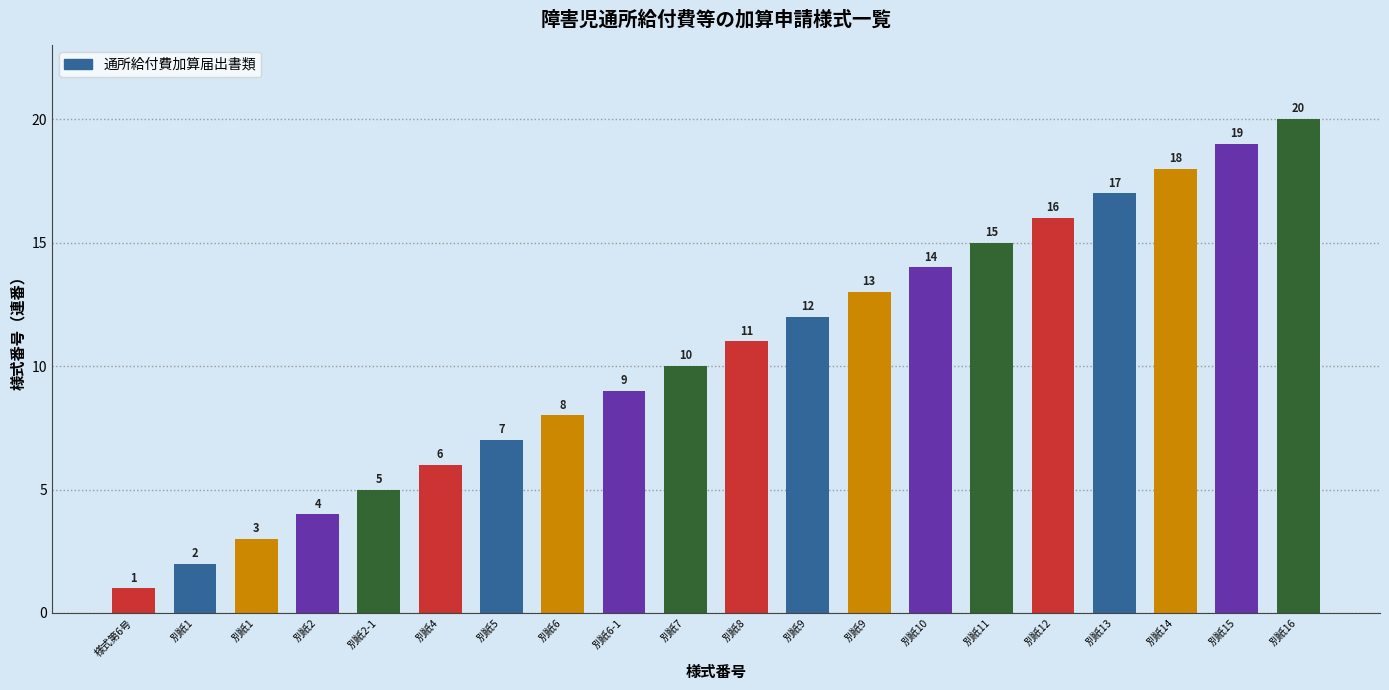

What is the maximum value shown in the chart?

20